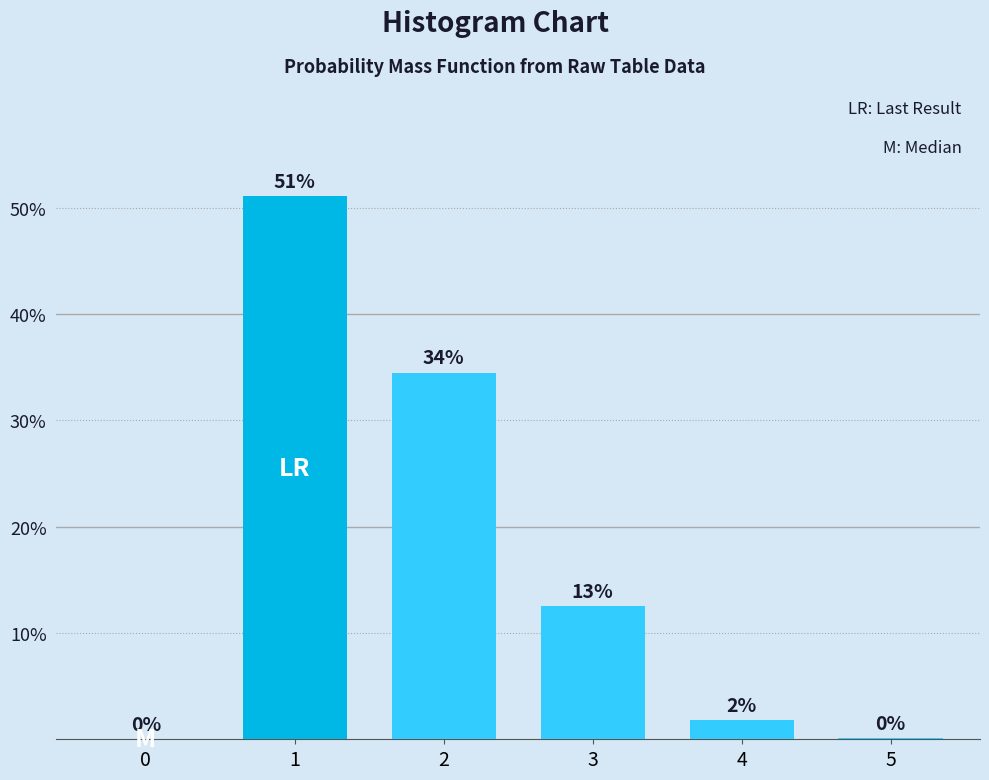

How many values are above zero?

5